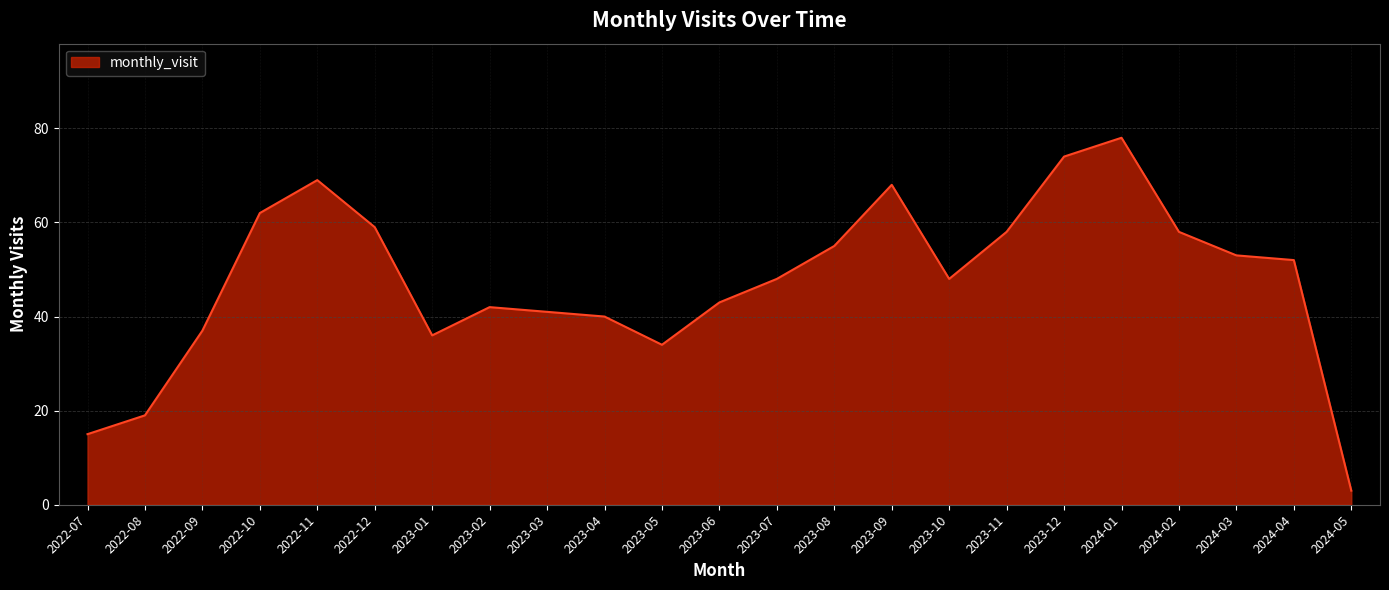

Reading left to right, extract all data points from this chart.

2022-07=15	2022-08=19	2022-09=37	2022-10=62	2022-11=69	2022-12=59	2023-01=36	2023-02=42	2023-03=41	2023-04=40	2023-05=34	2023-06=43	2023-07=48	2023-08=55	2023-09=68	2023-10=48	2023-11=58	2023-12=74	2024-01=78	2024-02=58	2024-03=53	2024-04=52	2024-05=3